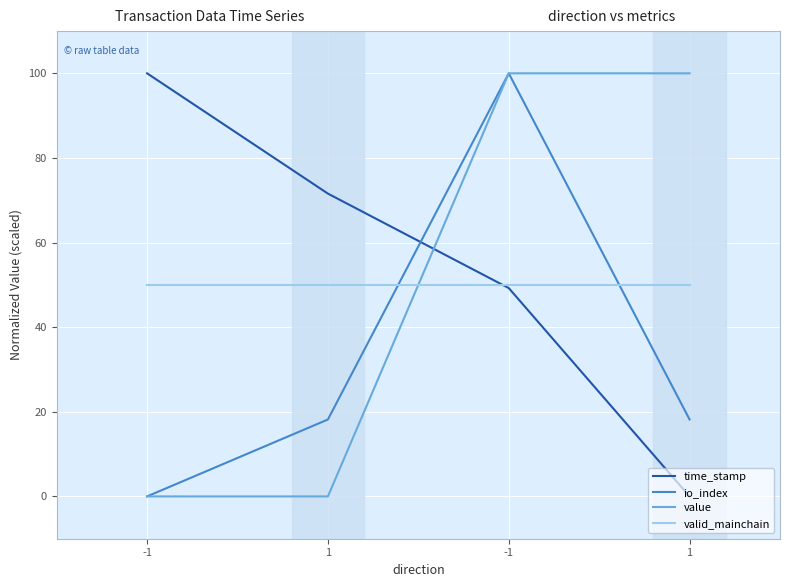

Rank the series by their maximum value, from highest to lowest.

time_stamp, io_index, value, valid_mainchain